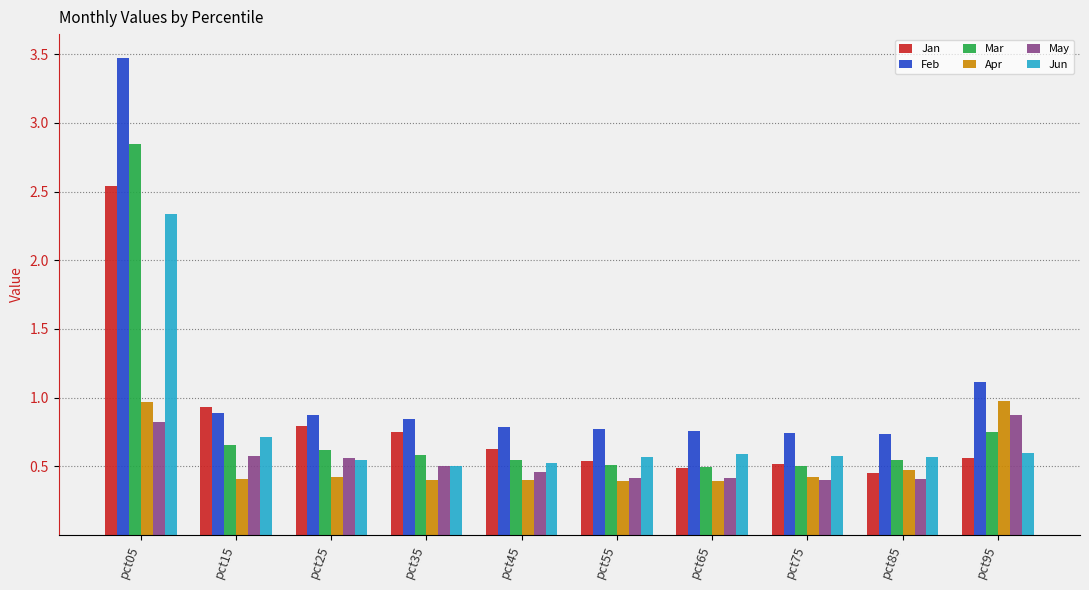

True or false: May has a value of 0.2 at pct35.

False